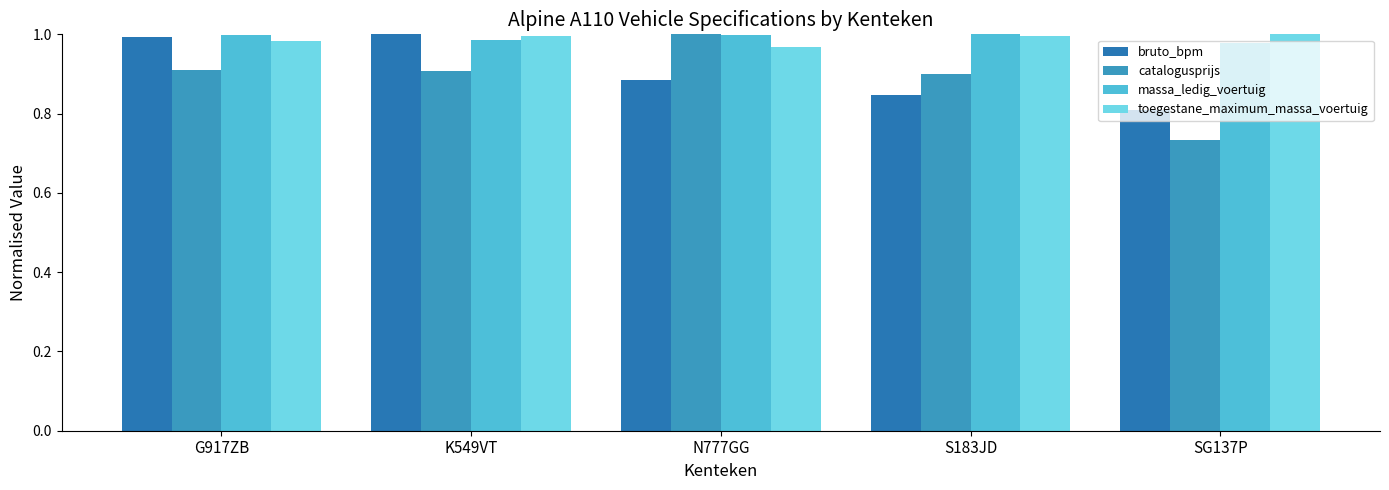

What is the difference between the maximum and minimum values in the bruto_bpm series?

0.2